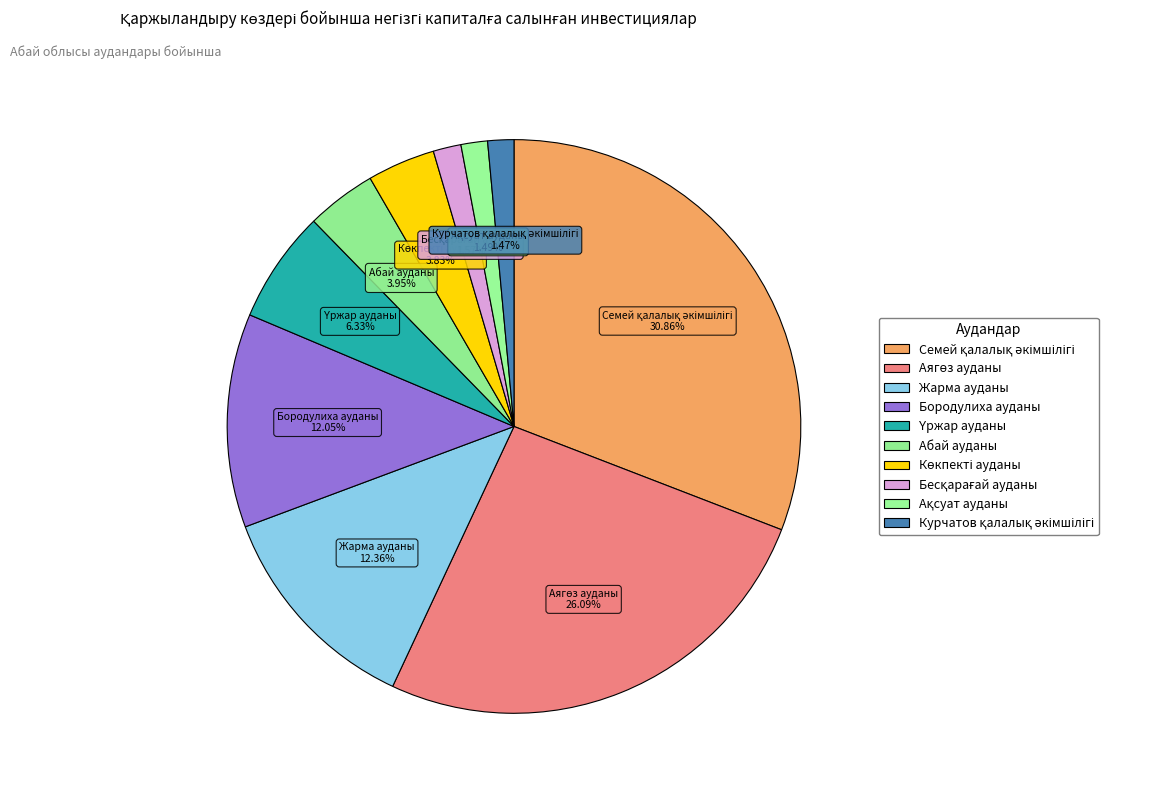

Is there a majority slice in this chart?

No